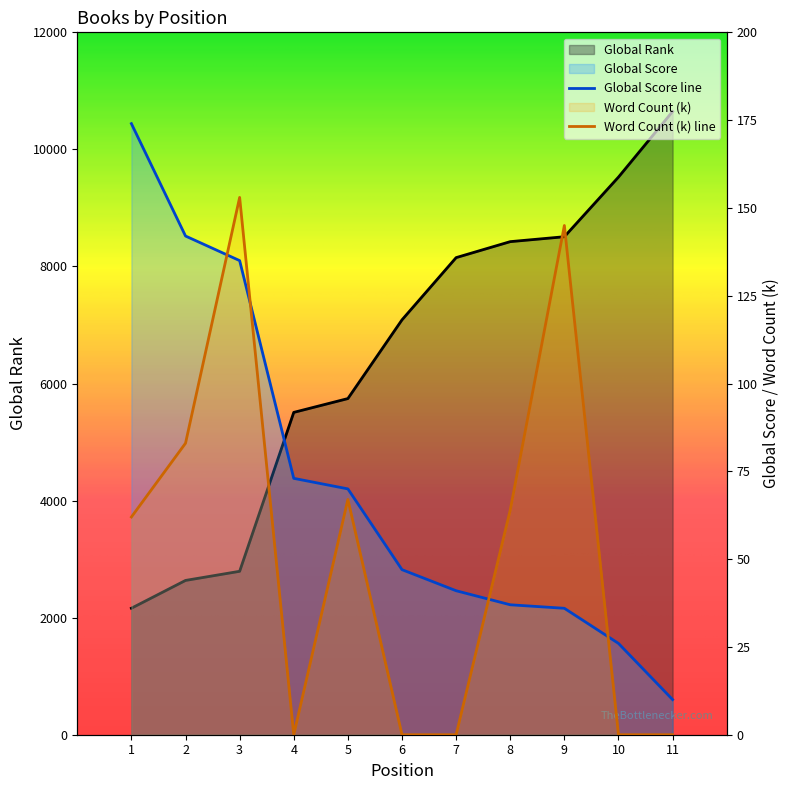

What is the sum of all Word Count values?

574